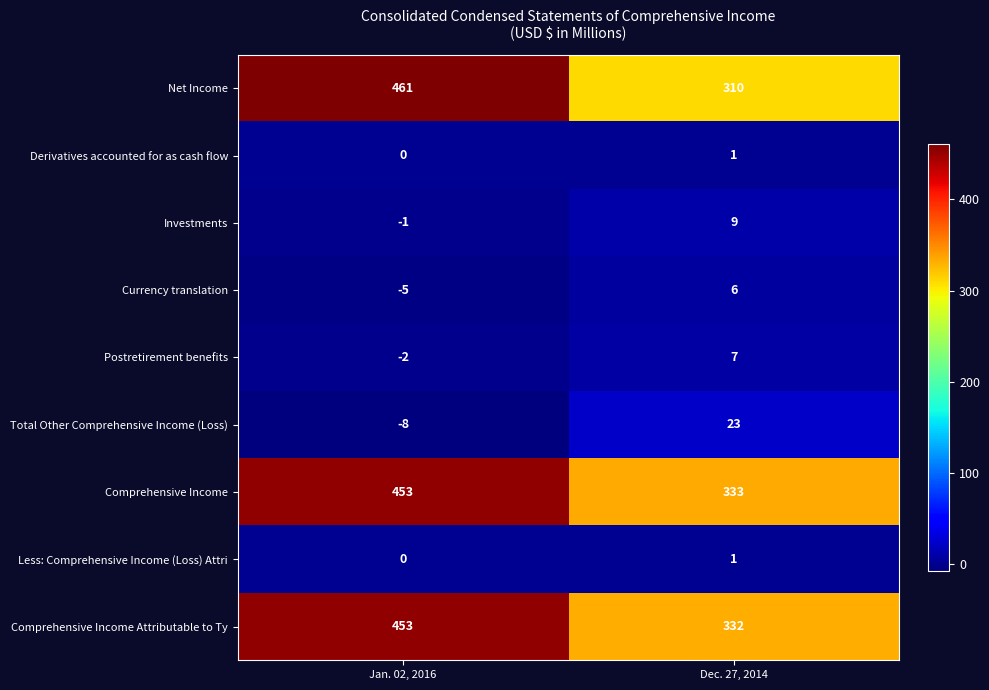

What is the difference between the Investments values at Jan. 02, 2016 and Dec. 27, 2014?

10